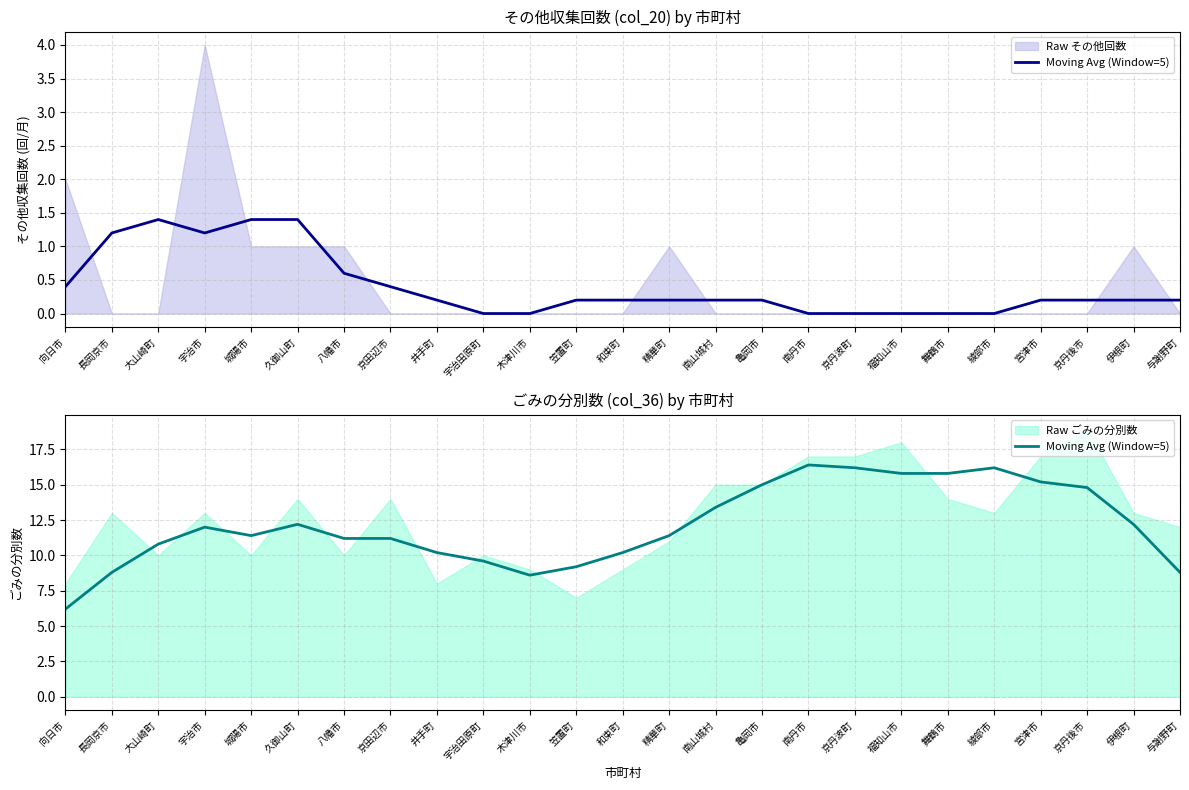

Reading left to right, what are all the values shown in this chart?

向日市=6.2	長岡京市=8.8	大山崎町=10.8	宇治市=12.0	城陽市=11.4	久御山町=12.2	八幡市=11.2	京田辺市=11.2	井手町=10.2	宇治田原町=9.6	木津川市=8.6	笠置町=9.2	和束町=10.2	精華町=11.4	南山城村=13.4	亀岡市=15.0	南丹市=16.4	京丹波町=16.2	福知山市=15.8	舞鶴市=15.8	綾部市=16.2	宮津市=15.2	京丹後市=14.8	伊根町=12.2	与謝野町=8.8